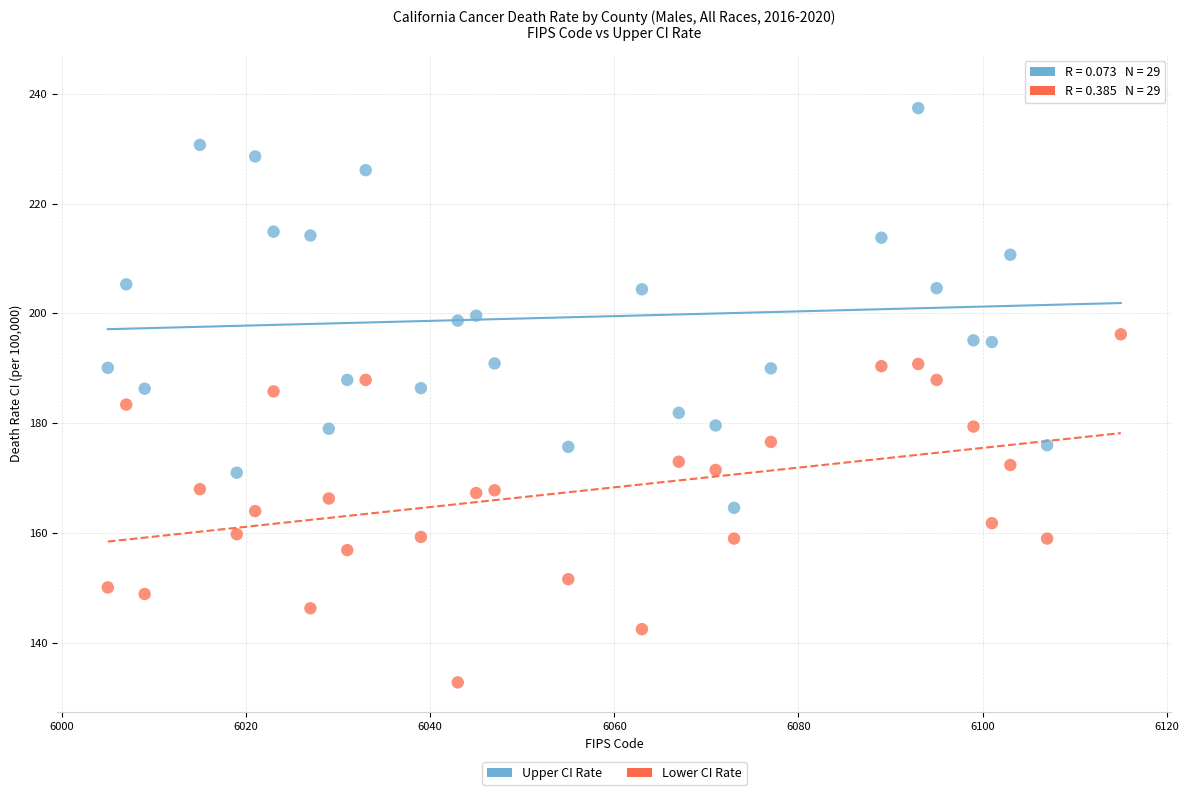

Which series reaches the maximum Y coordinate?

Upper CI Rate